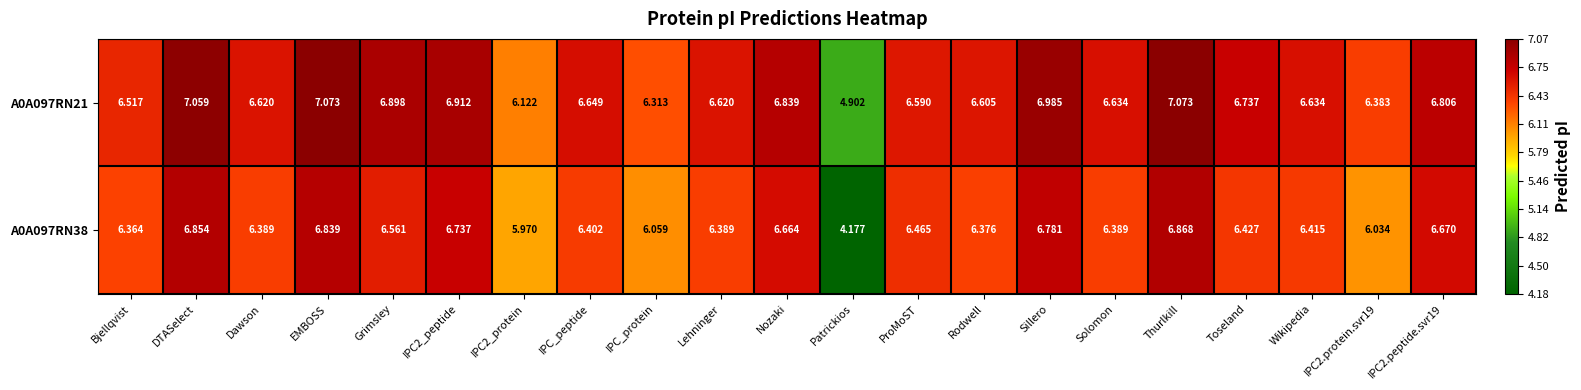

Rank the series by their maximum value, from highest to lowest.

A0A097RN21, A0A097RN38